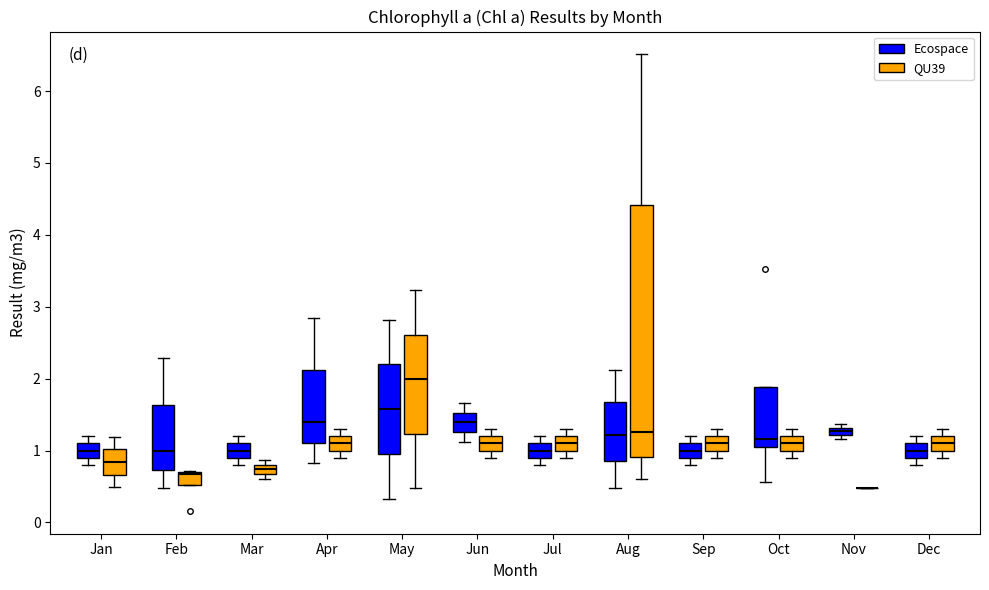

Where is the upper edge of the box for May (Ecospace) on the y-axis? The values are not printed on the chart, so give them approximately, as read against the axis.

2.2